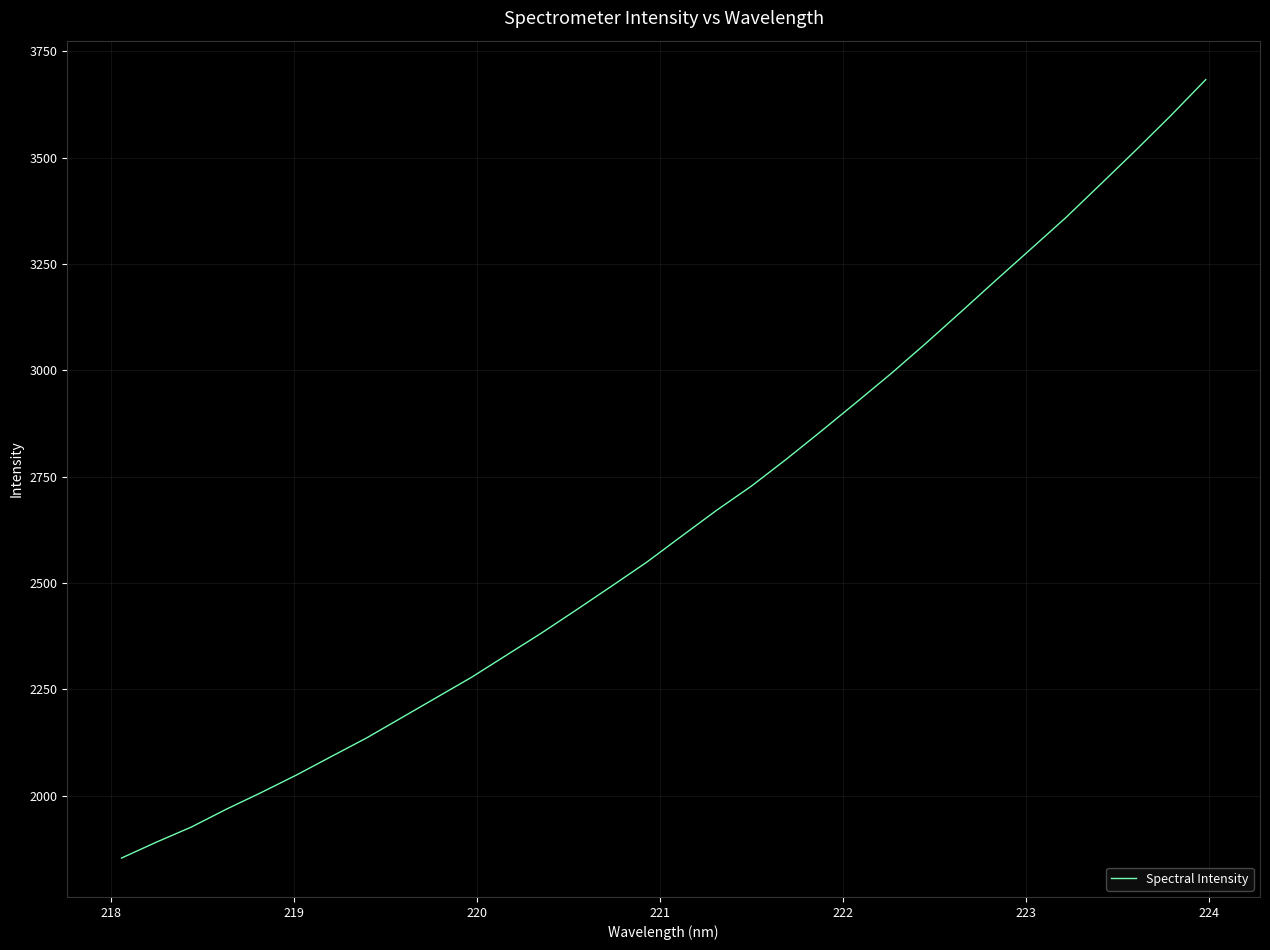

What is the maximum value shown in the chart?

3683.1